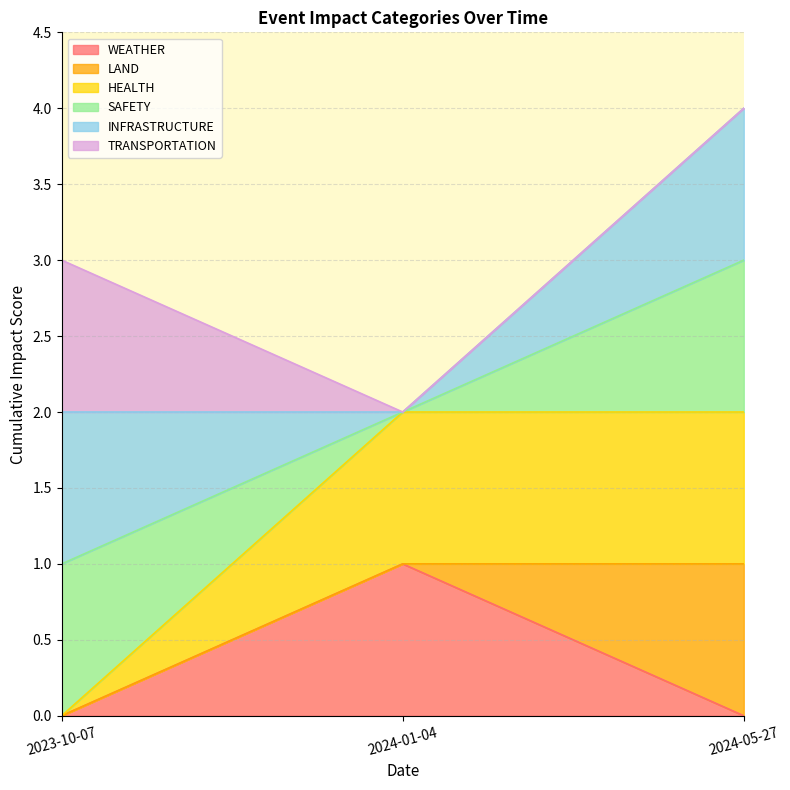

At which category does the chart reach its minimum across all series?

2023-10-07